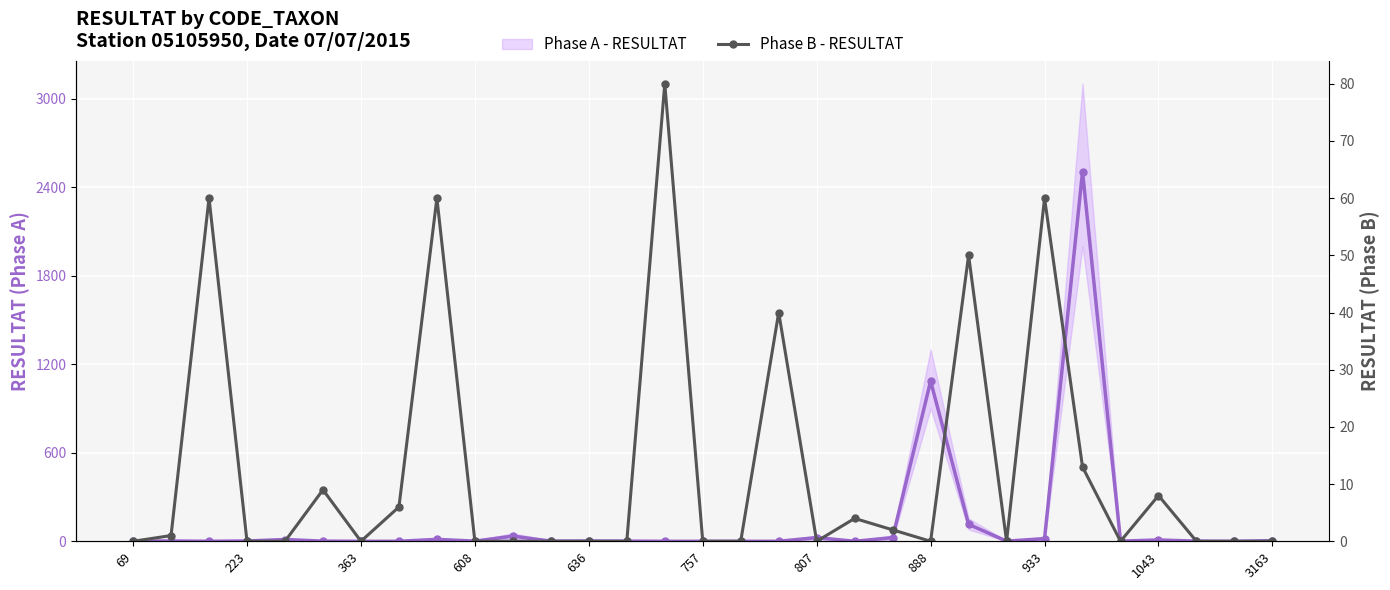

How many values in the Phase B - RESULTAT series exceed 0?

13